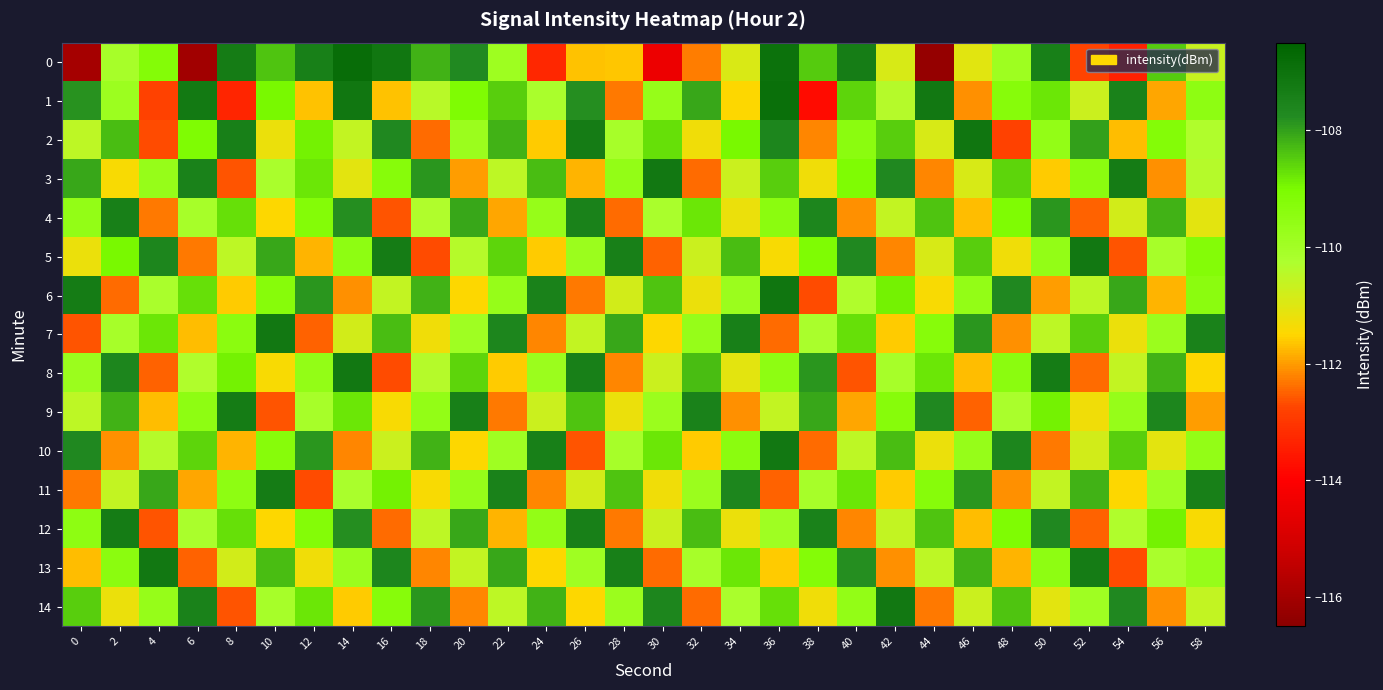

Which series has the largest total across all categories?

2